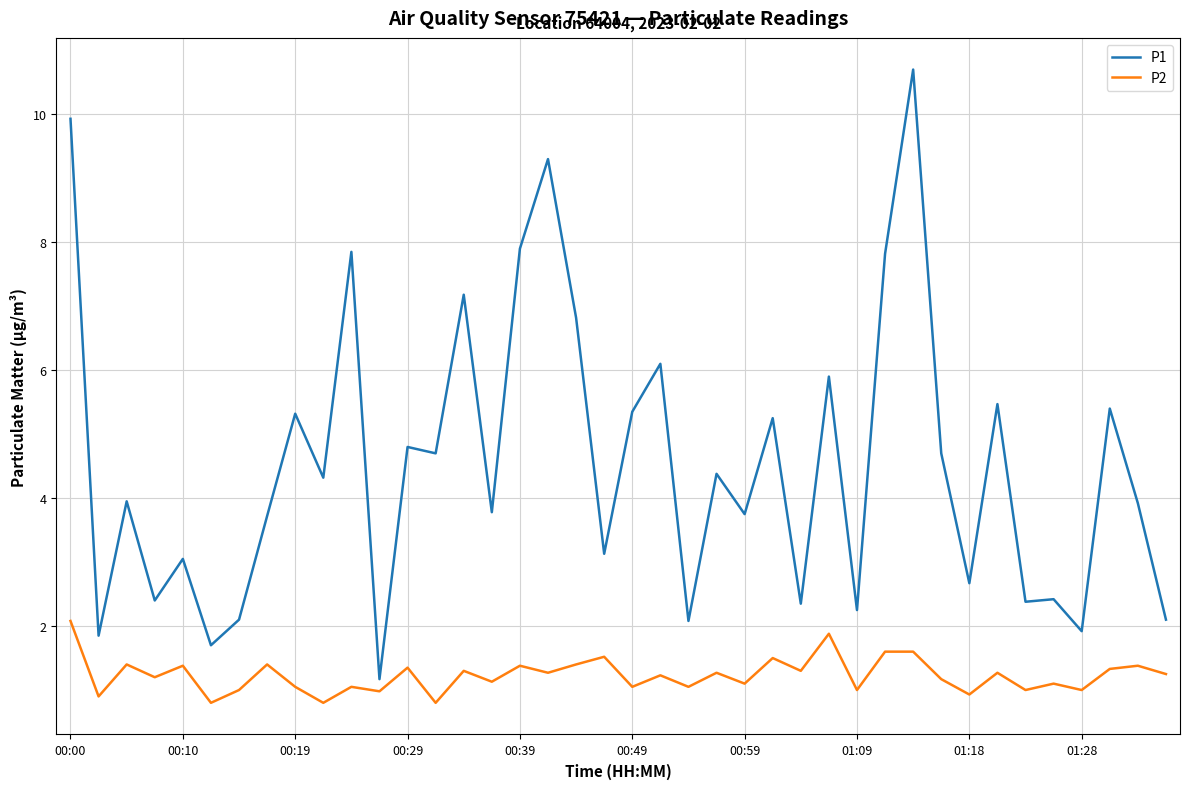

List the series in order of their overall mean, lowest first.

P2, P1